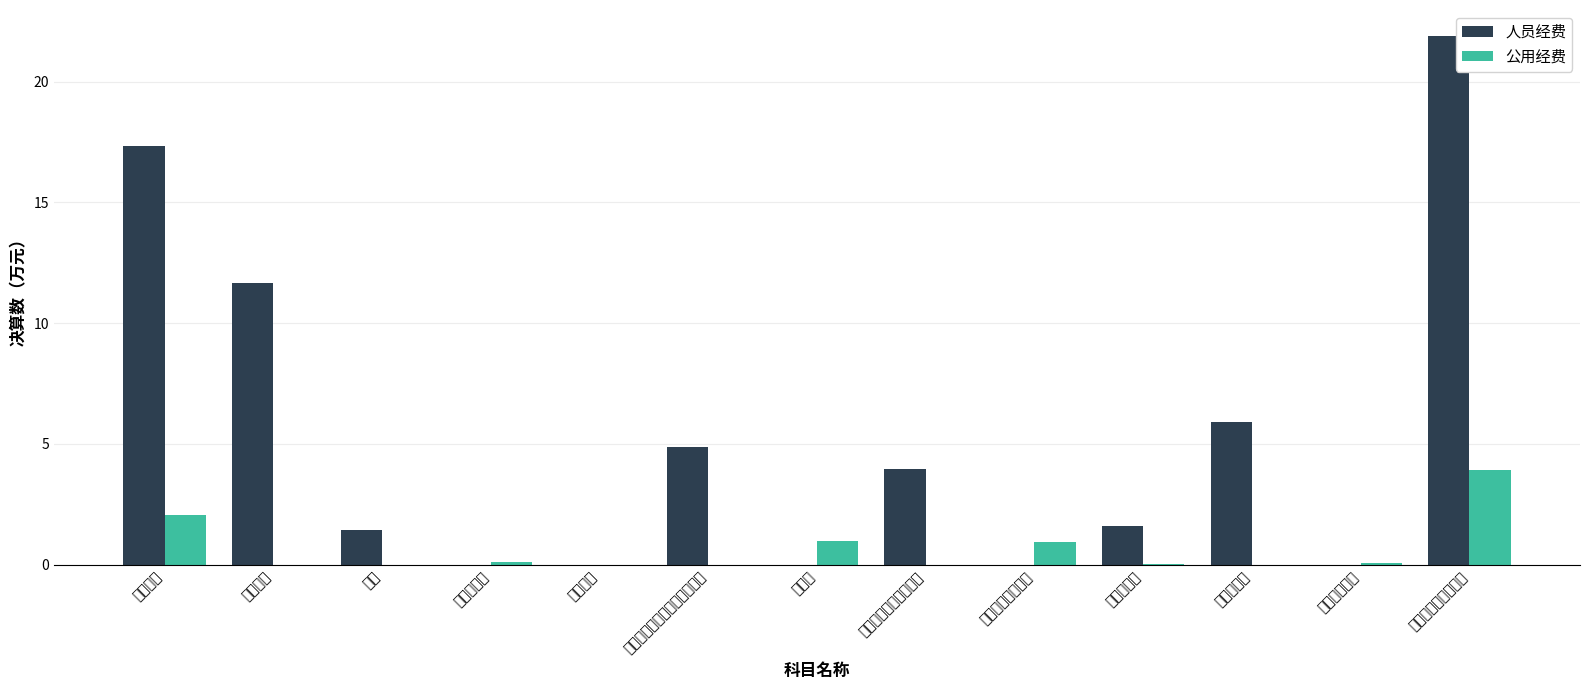

List the labels in order of 人员经费 value, largest first.

其他商品和服务支出, 基本工资, 津贴补贴, 物业管理费, 机关事业单位基本养老保险费, 职工基本医疗保险缴费, 住房公积金, 奖金, 伙食补助费, 绩效工资, 邮电费, 其他社会保障缴费, 维修（护）费